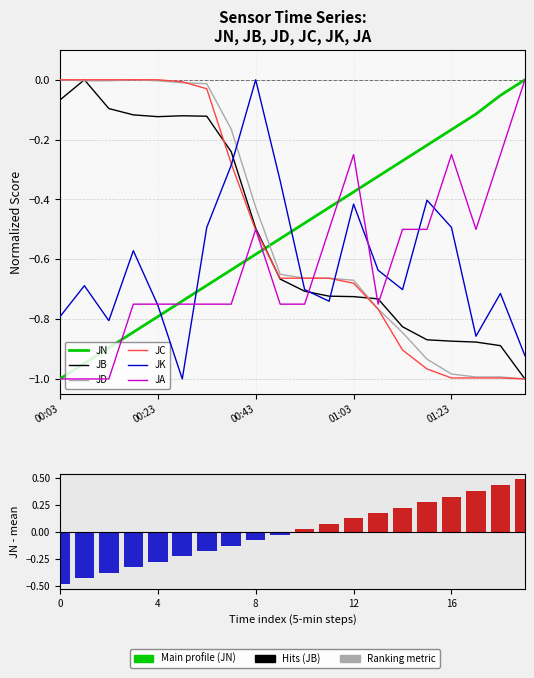

Which series changed the most between 6 and 10?

JD